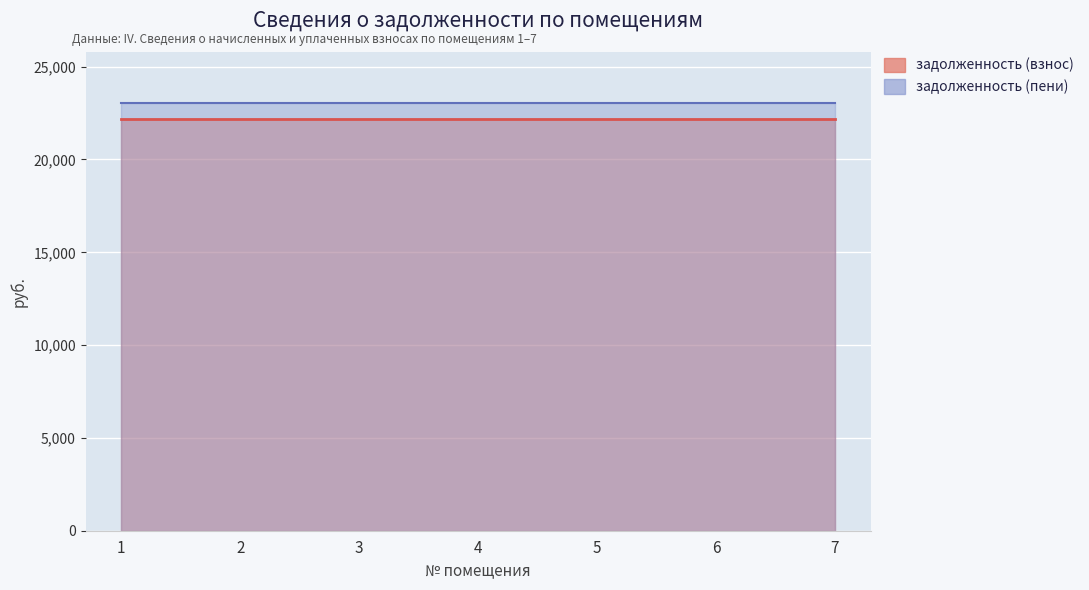

True or false: задолженность (пени) has more than 0 interior local peaks.

False